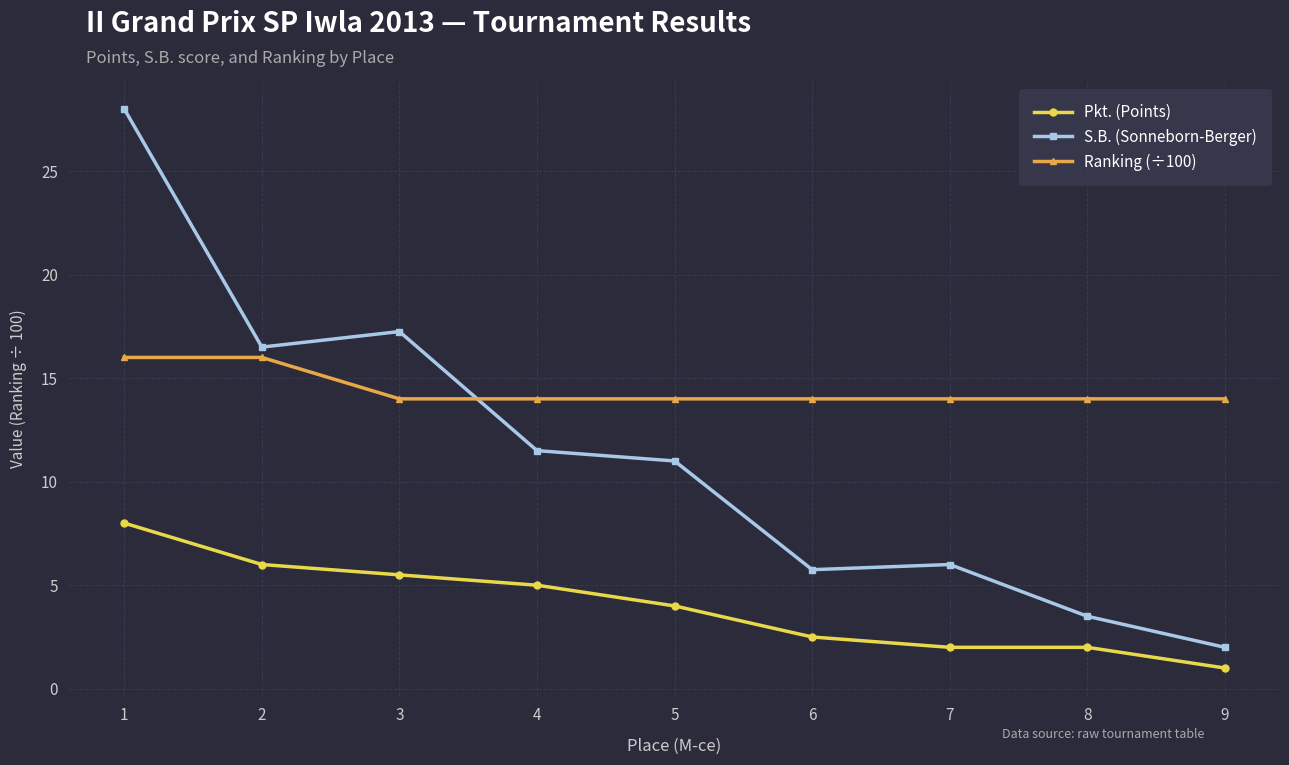

Is it true that Ranking (÷100) equals 18.3 at 9?

False